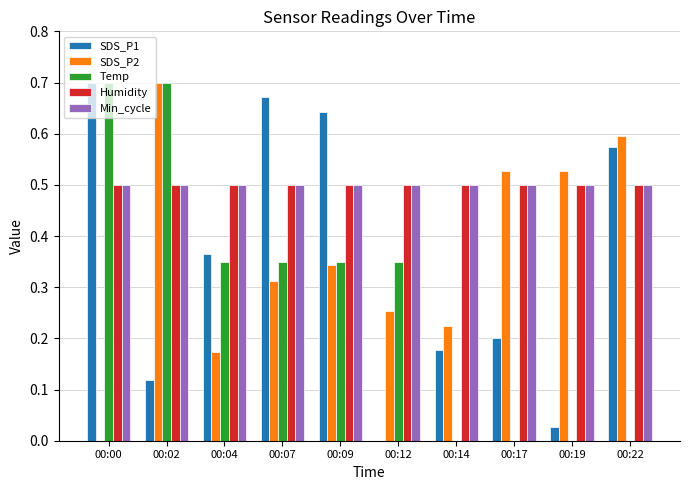

Is it true that Temp equals 0.1 at 00:12?

False